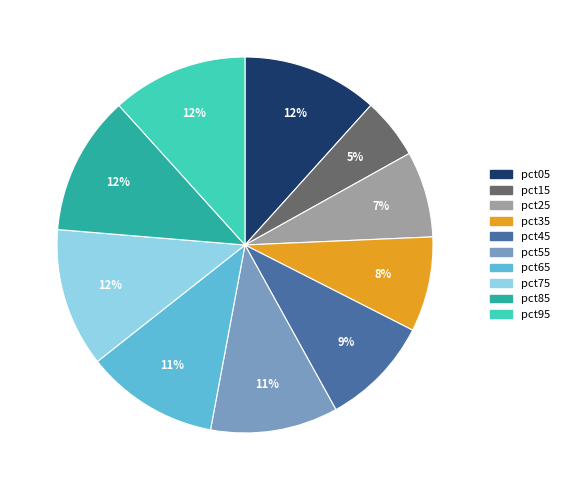

Does any single category account for the majority?

No